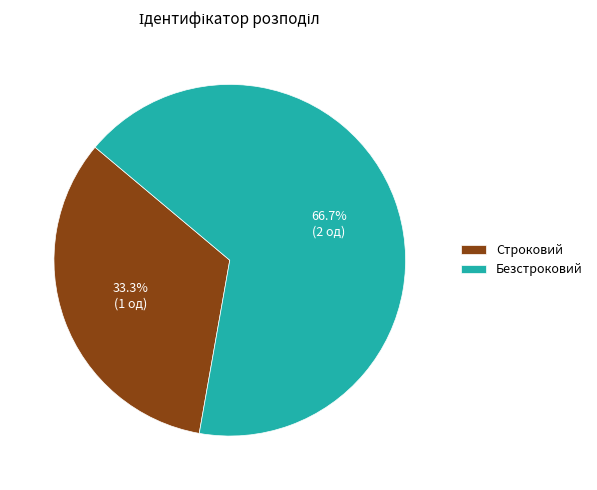

What is the smallest slice in the pie chart?

Строковий